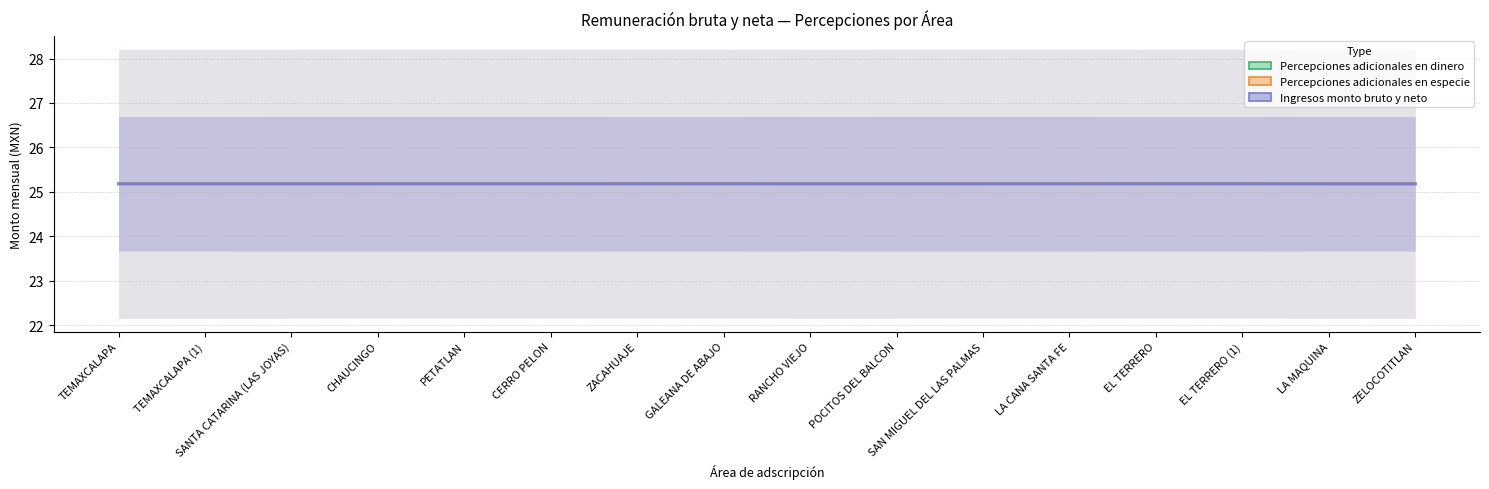

Is it true that Percepciones adicionales en dinero equals 11.2 at PETATLAN?

False